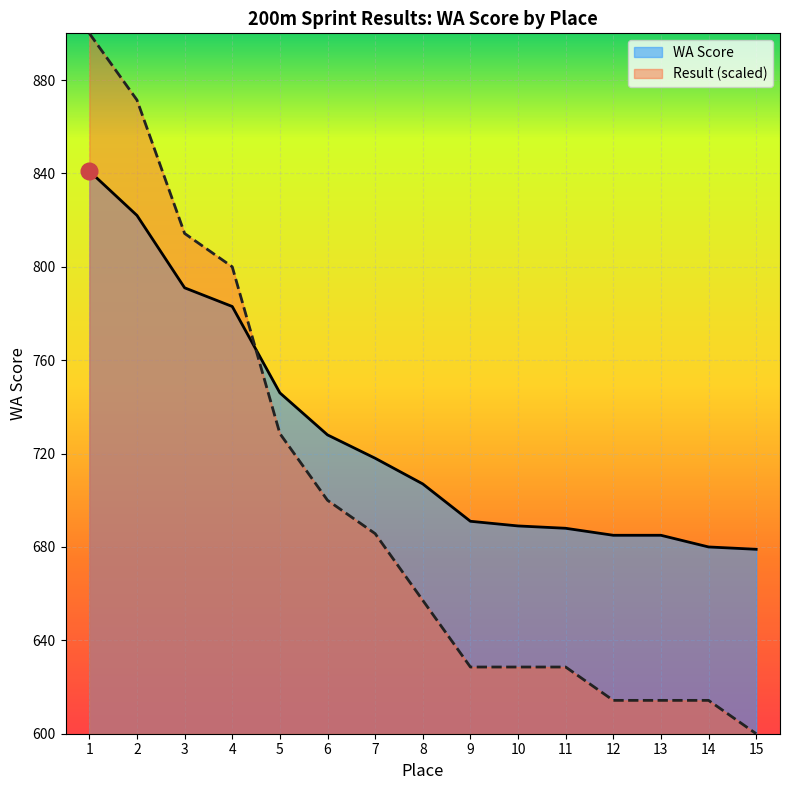

Is the value of Result (s) at 15 greater than the value of WA Score at 7?

No